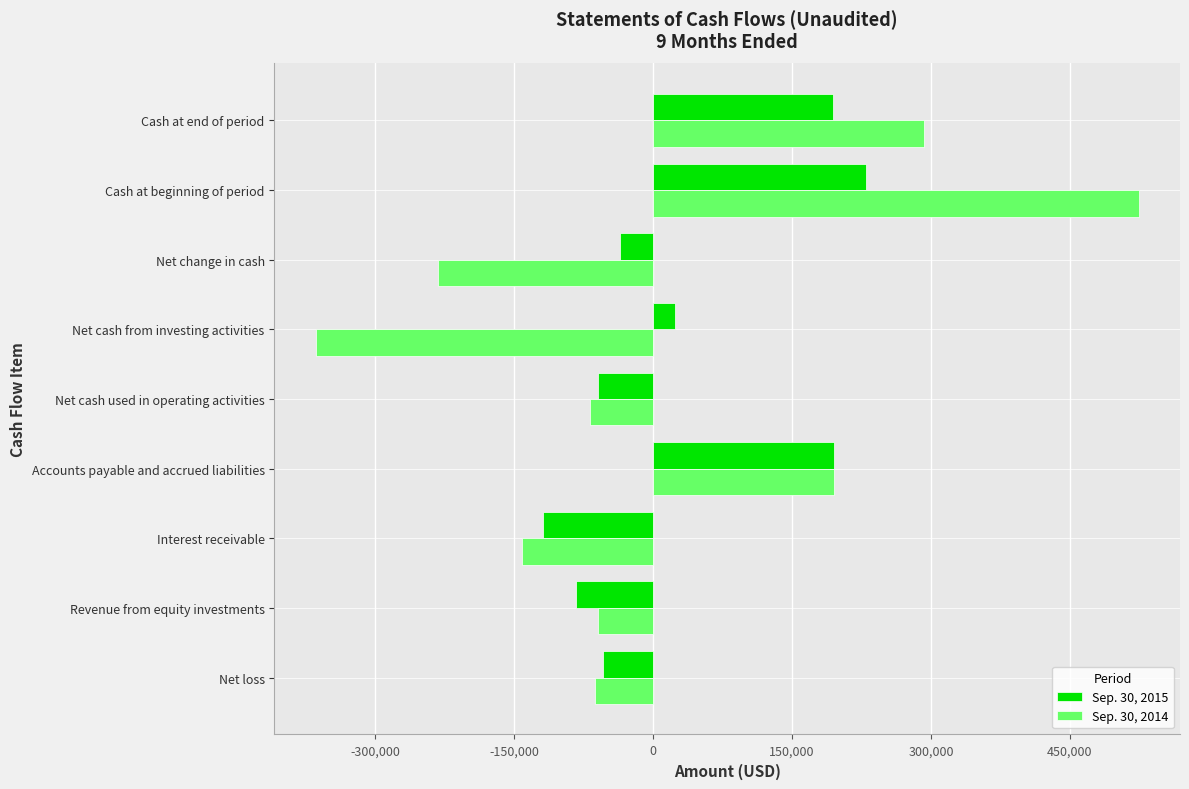

What is the lowest value of the Sep. 30, 2014 series?

-364197